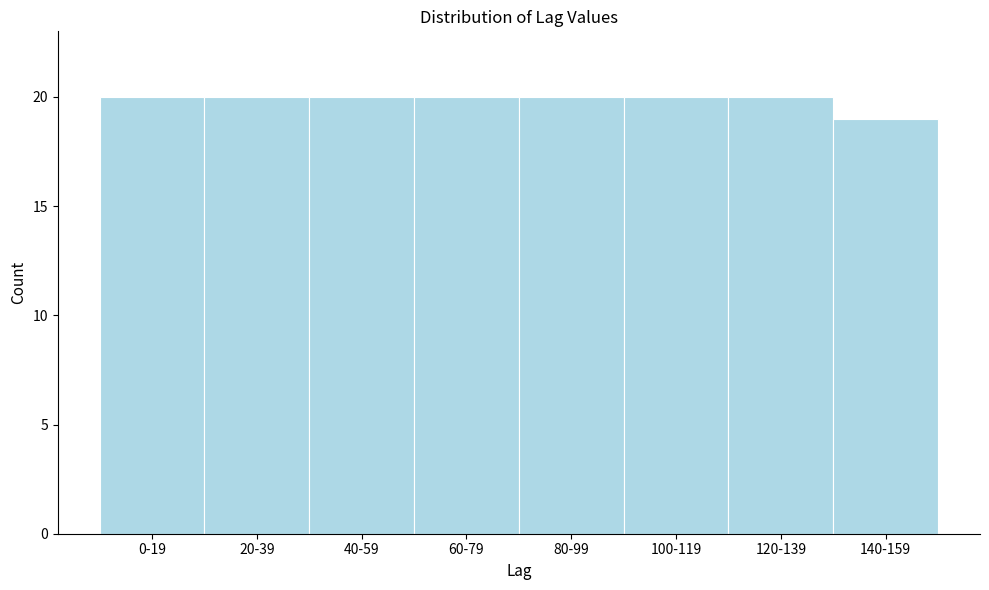

Reading left to right, what are all the values shown in this chart?

0-19=20	20-39=20	40-59=20	60-79=20	80-99=20	100-119=20	120-139=20	140-159=19